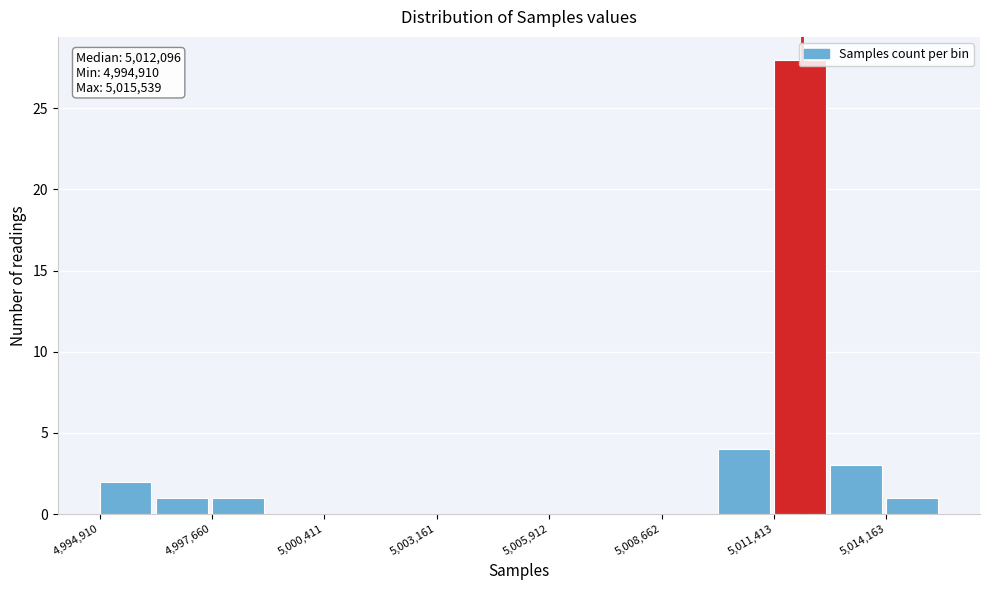

Read against the x-axis, roughly where is the centre of the tallest bar?

5012000